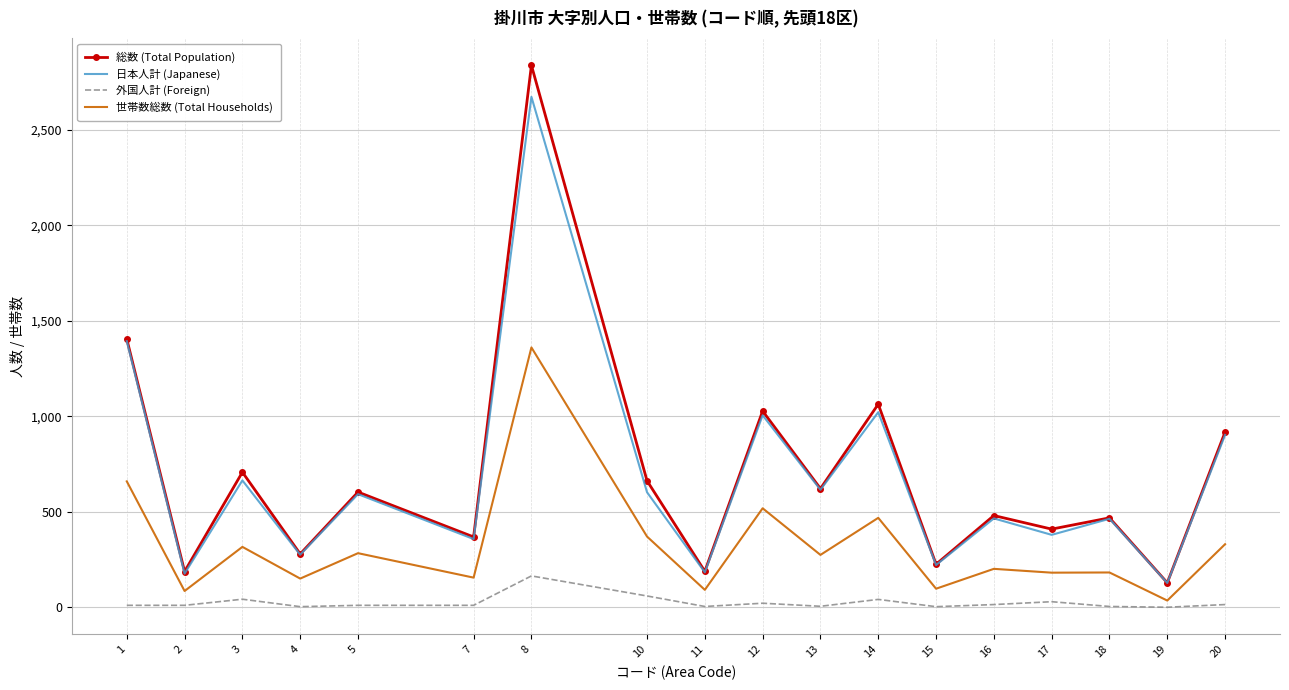

Is the value of 日本人計 (Japanese) at 12 greater than the value of 総数 (Total Population) at 1?

No